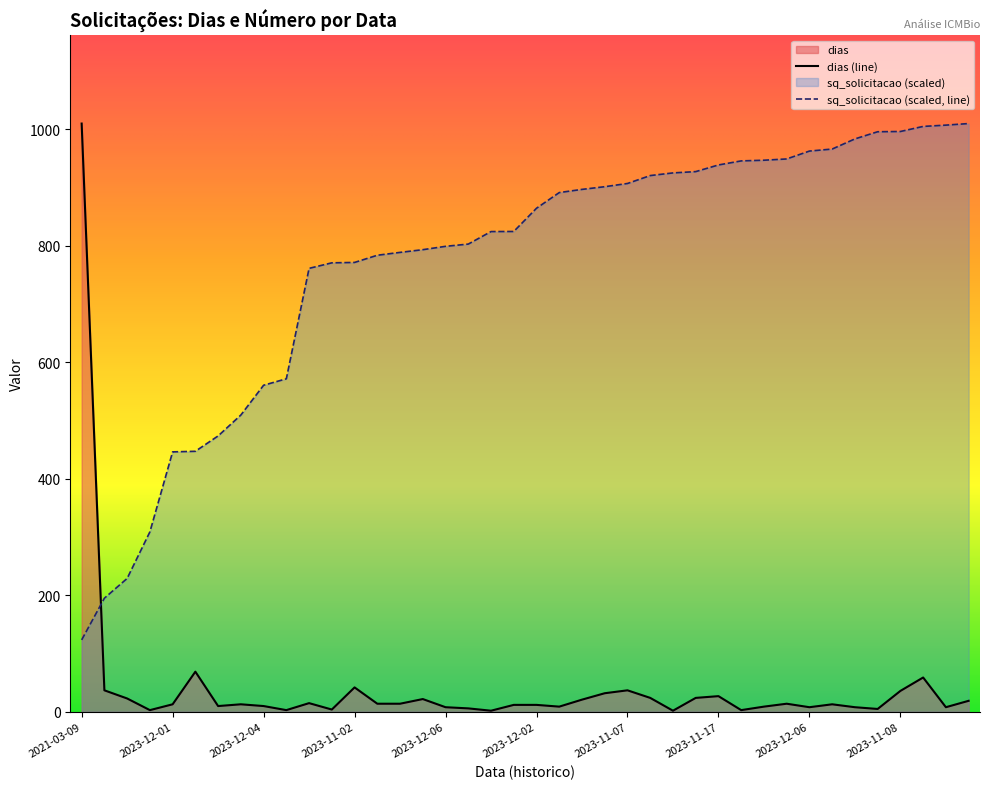

How many interior local valleys does the dias series have?

11